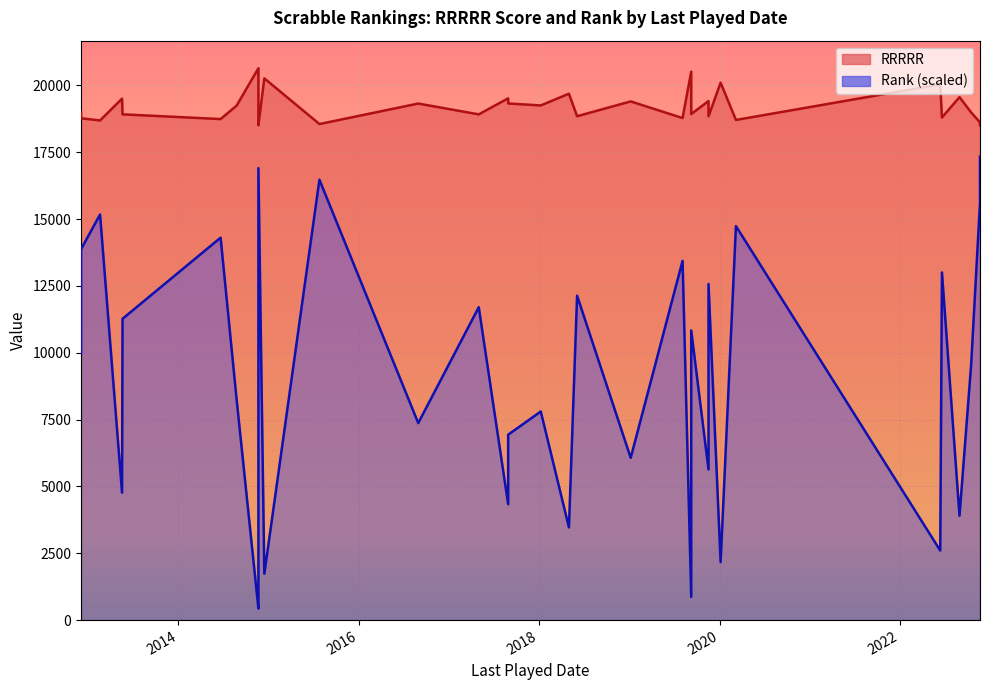

At which label does Rank reach its minimum?

21/11/2014